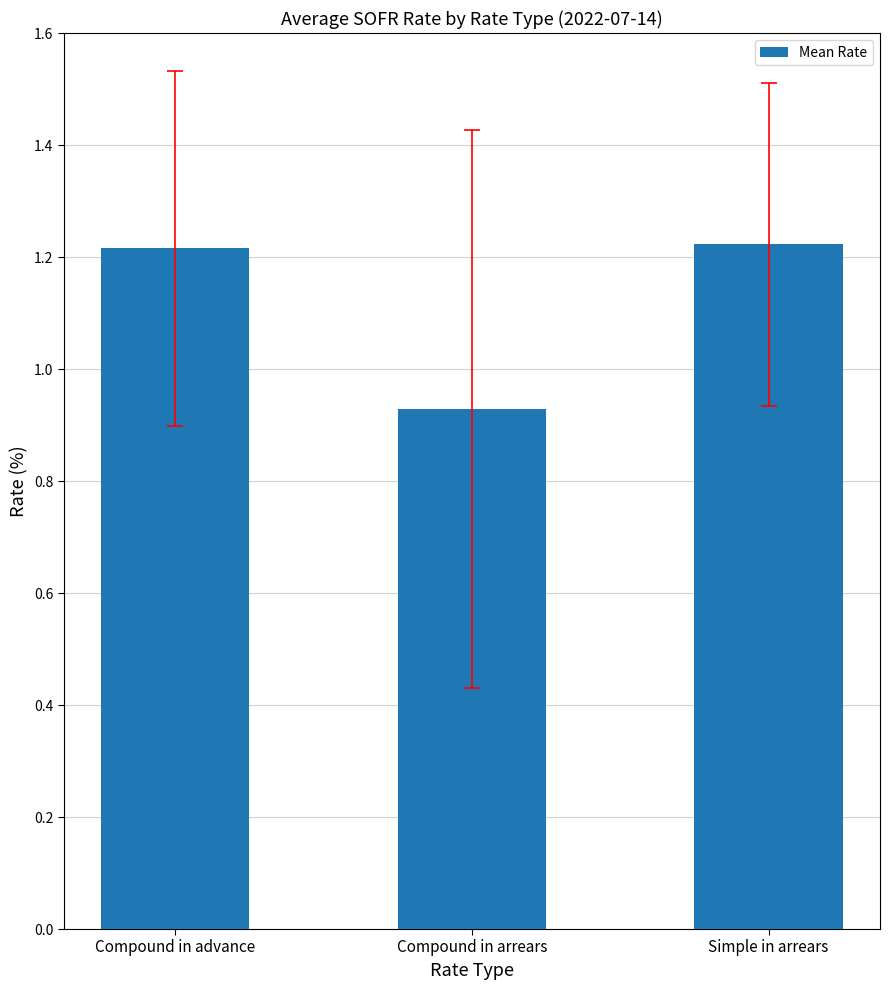

What is the label of the 1st bar from the right?

Simple in arrears